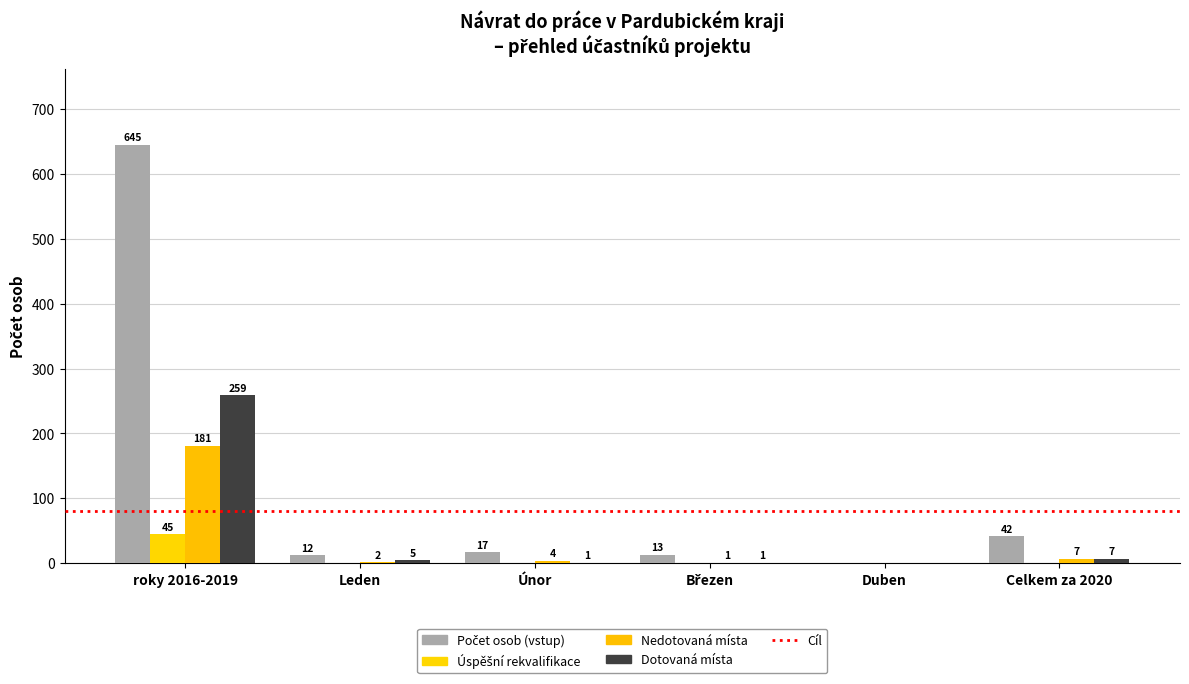

How many groups of bars are there?

6